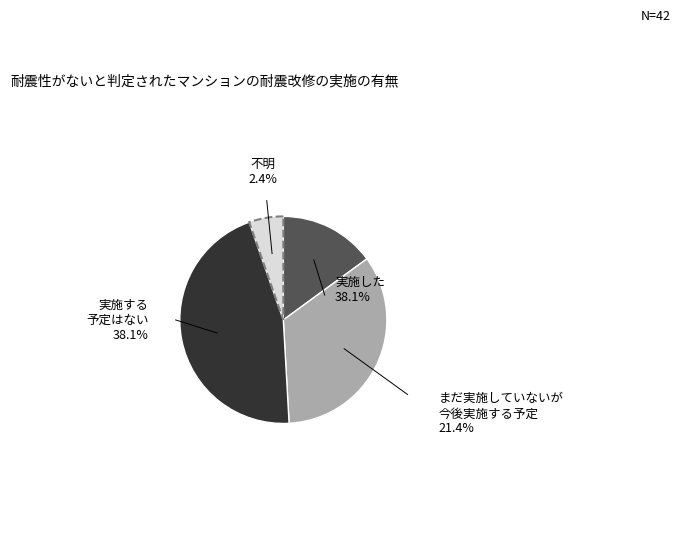

To the nearest percent, what portion does 67 represent?

15%